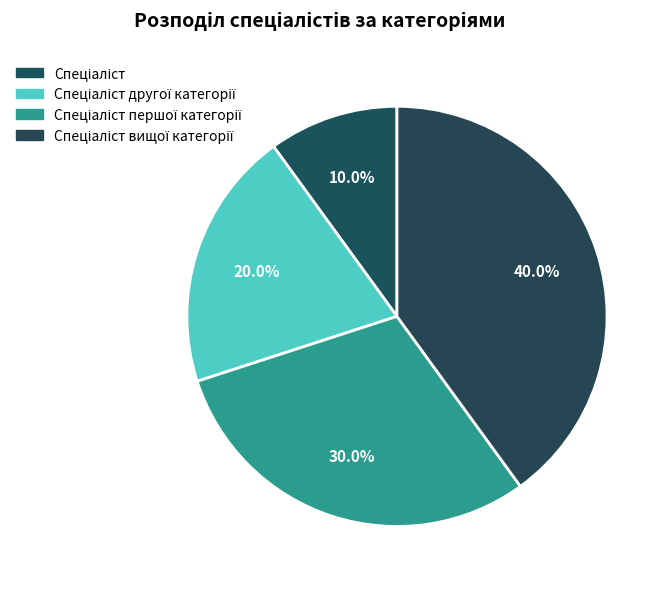

How many segments does this pie chart have?

4